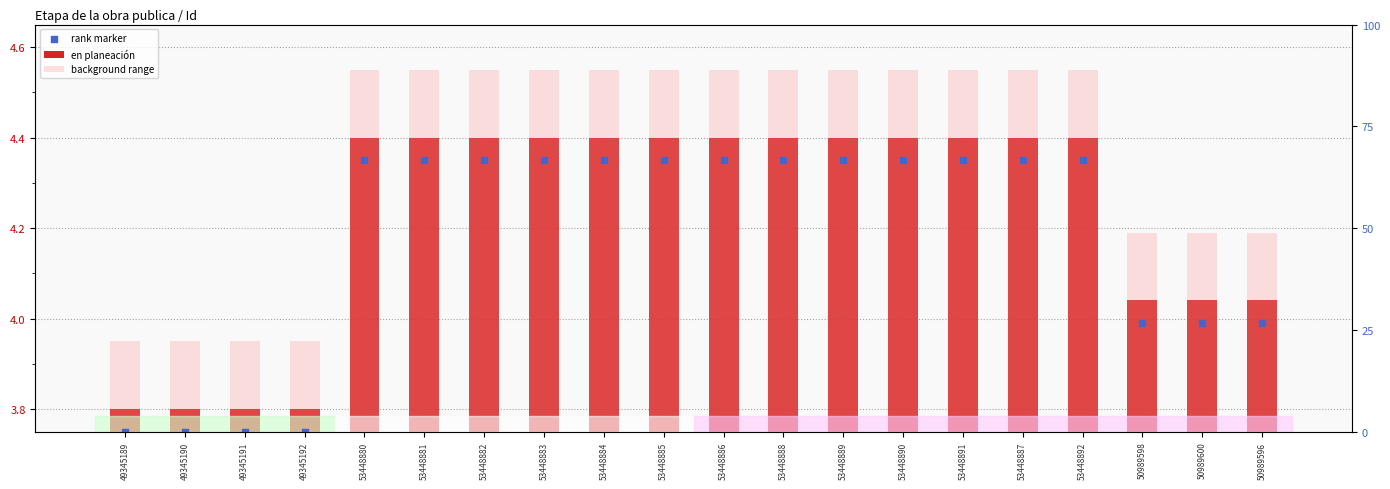

What are all the series names shown in the legend?

en planeación, background range, rank marker